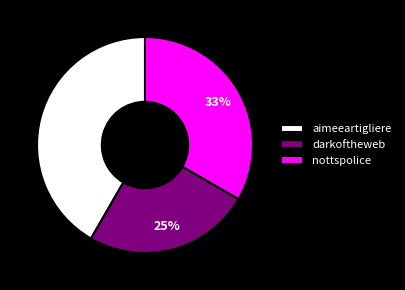

What is the ratio of the value at darkoftheweb to the value at aimeeartigliere?

0.6